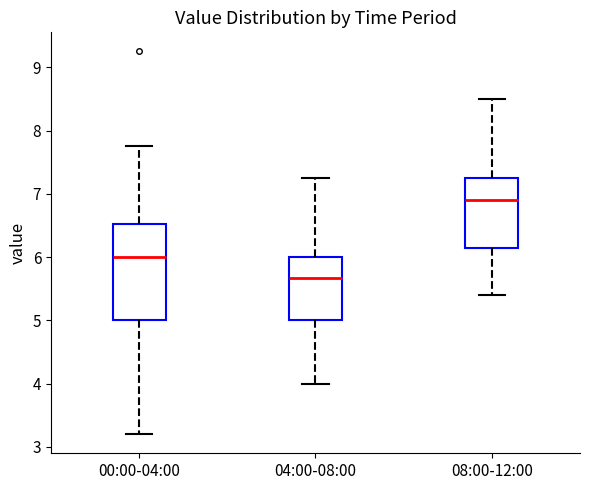

Which box is the tallest, from its lower edge to its upper edge?

00:00-04:00